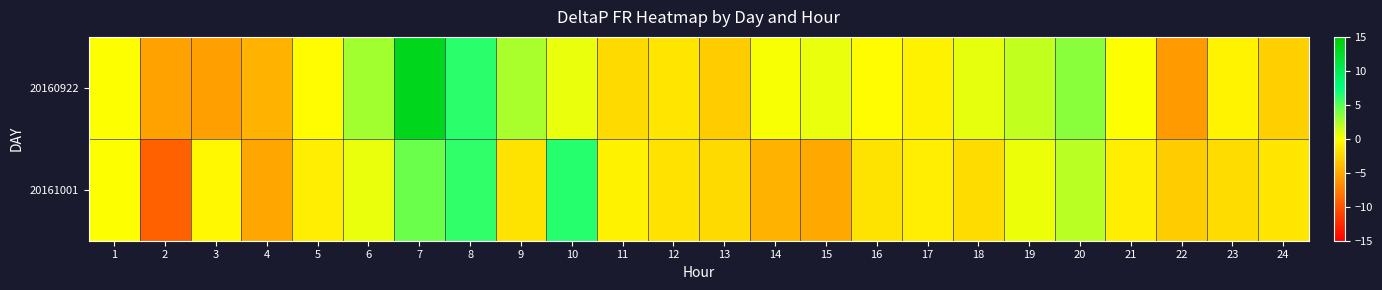

Which series has the largest range (max minus min)?

20160922